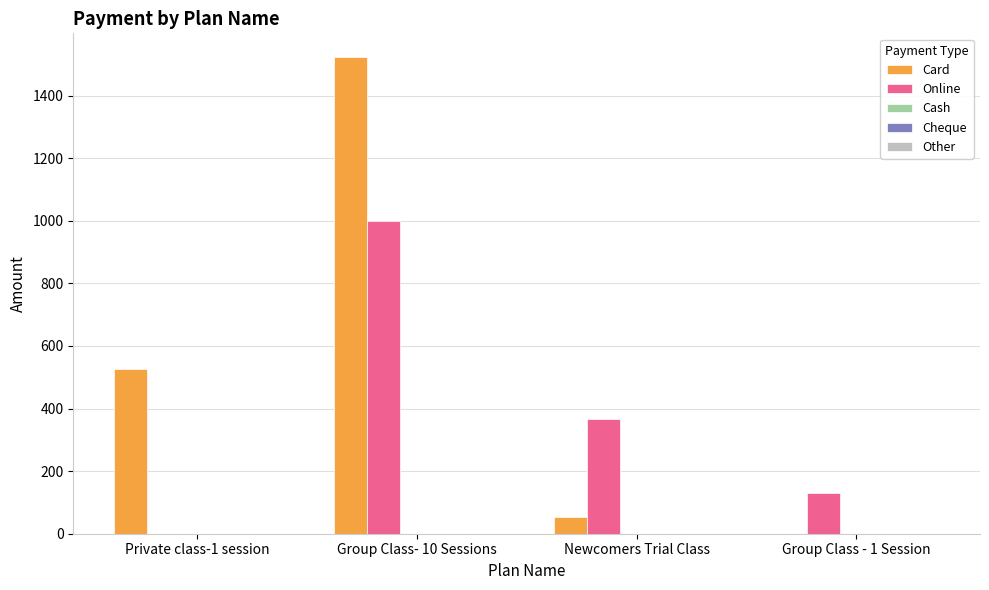

The value of Card at Group Class - 1 Session is 731.4. True or false?

False